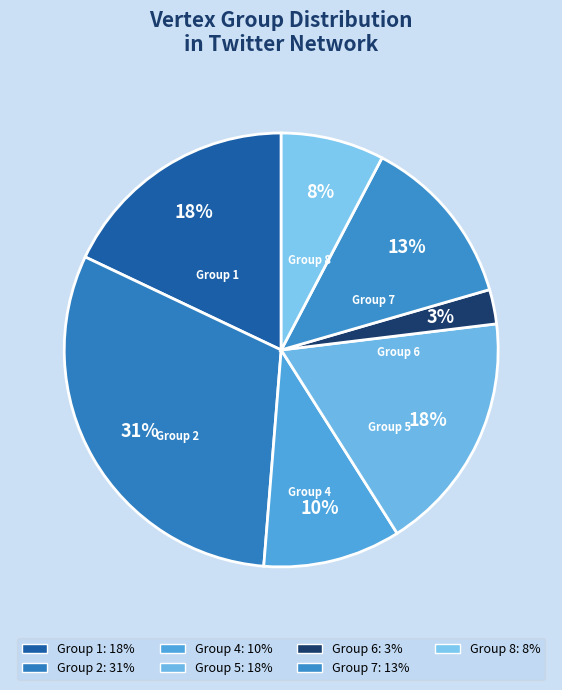

What percentage is the Group 5 slice, to the nearest percent?

18%